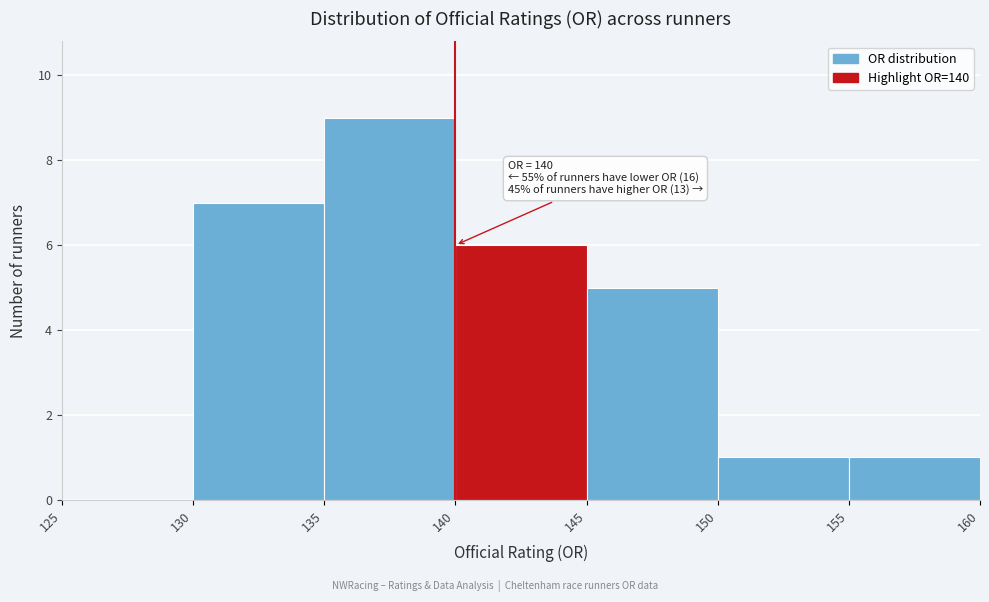

Over which range of the x-axis is the bar tallest?

135 to 140